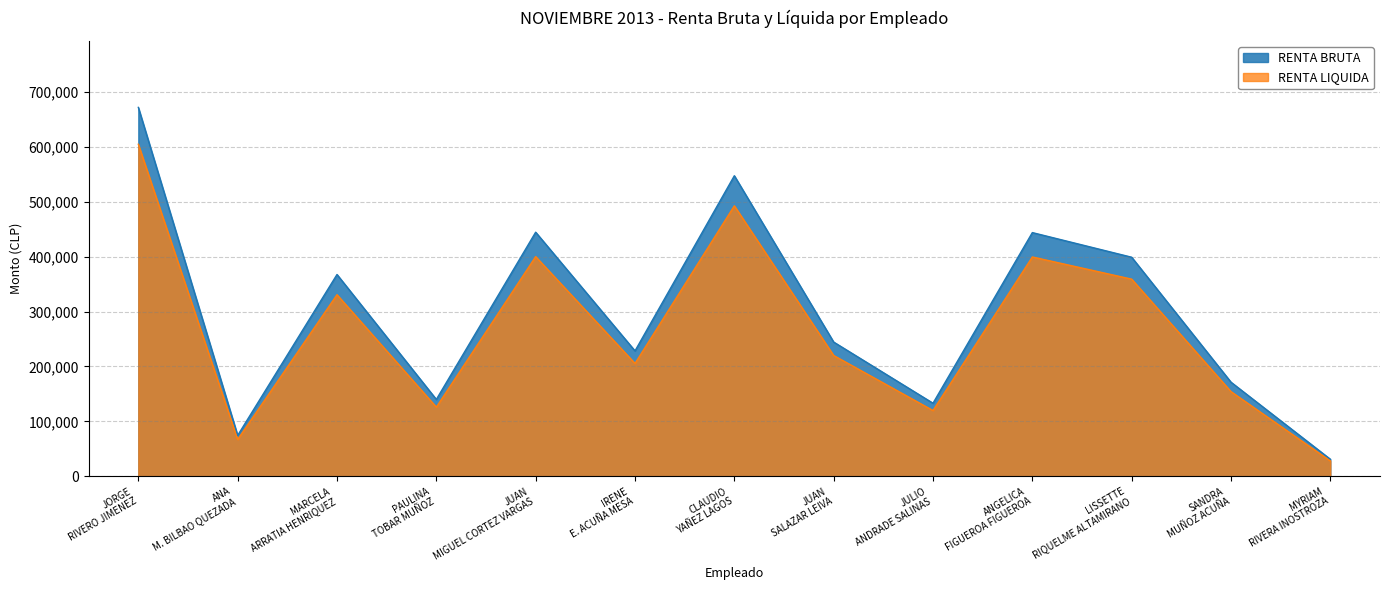

What is the highest value of the RENTA BRUTA series?

671647